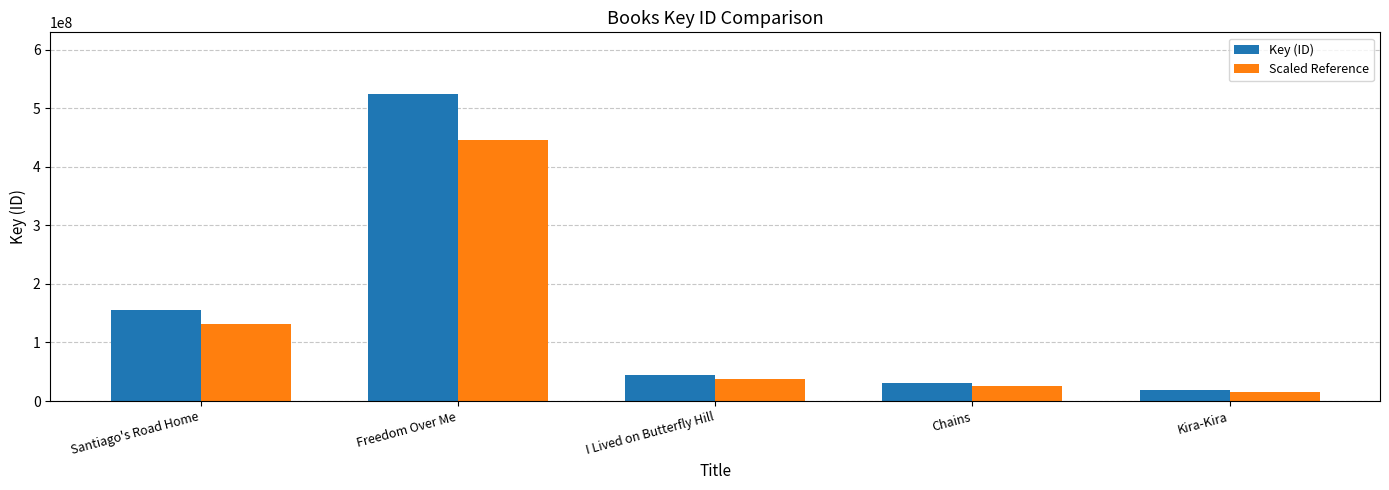

Is it true that Key (ID) equals 19010668.0 at Kira-Kira?

True